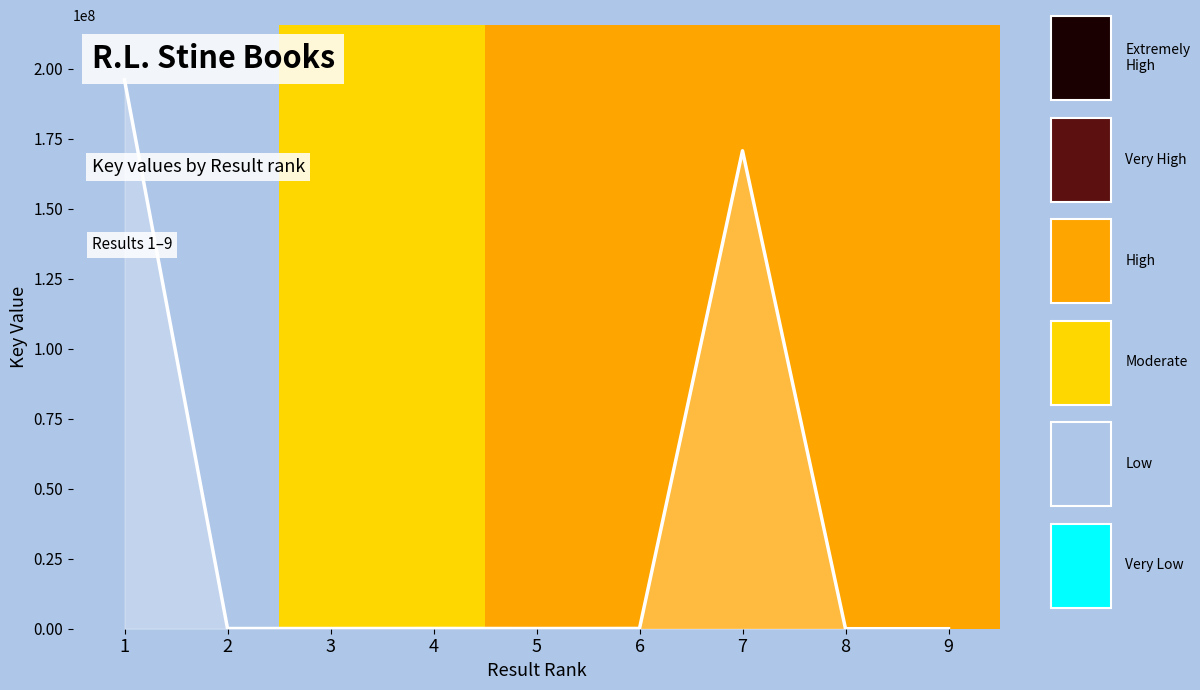

At which label does the data first exceed 76980?

1